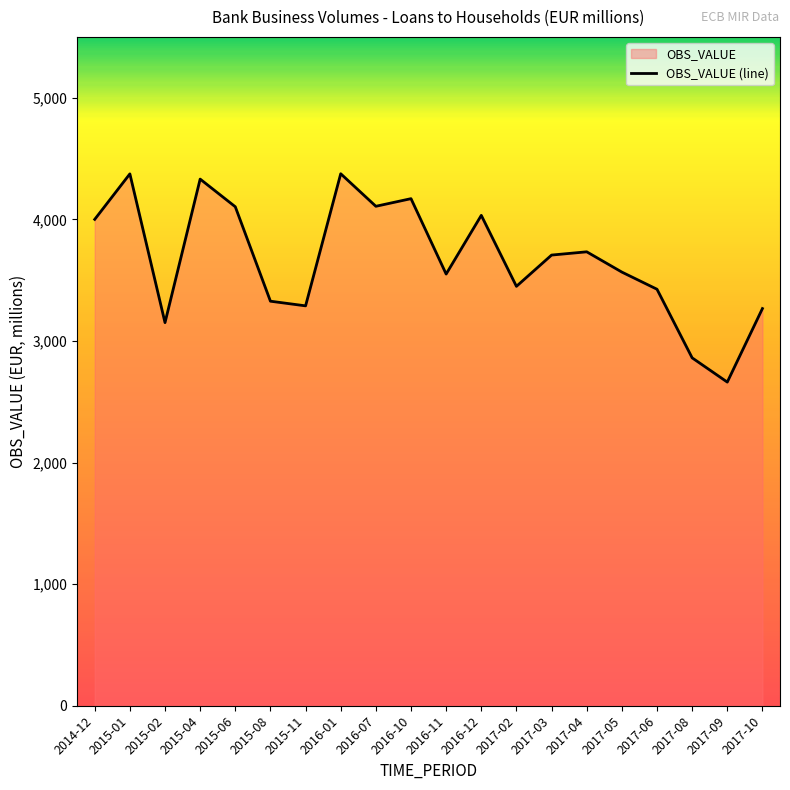

What position from the right is 2017-05?

5